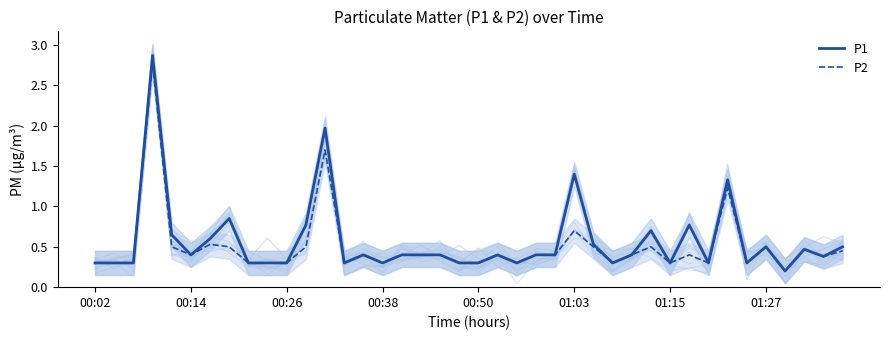

At how many categories does at least one series exceed 0?

40